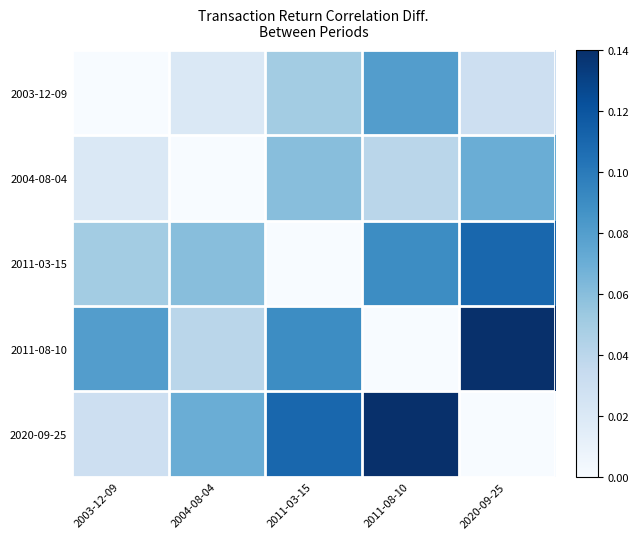

Which category has the highest value across all series?

2020-09-25